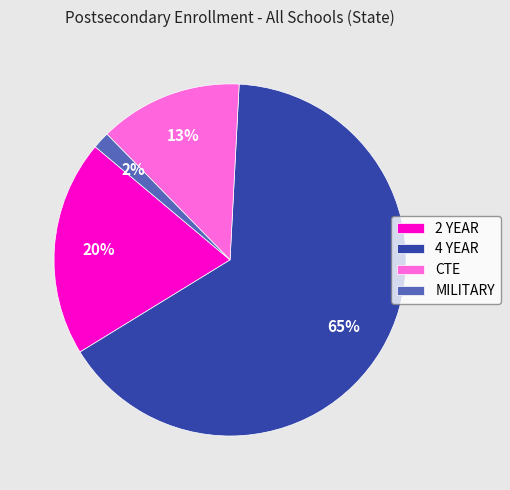

Combined, do 2 YEAR and 4 YEAR account for over 50%?

Yes